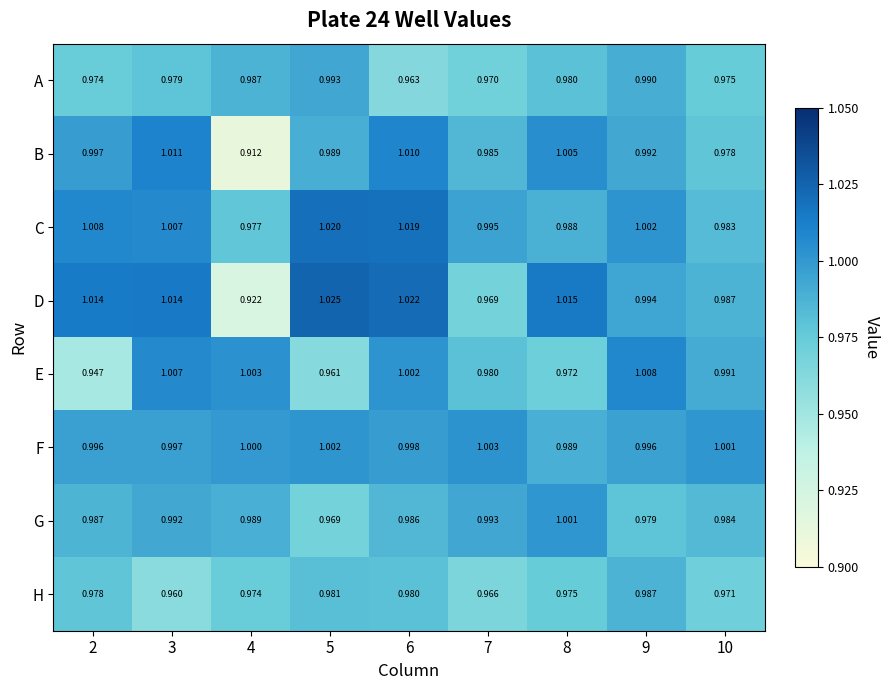

What is the spread (max minus min) of values at 4?

0.1